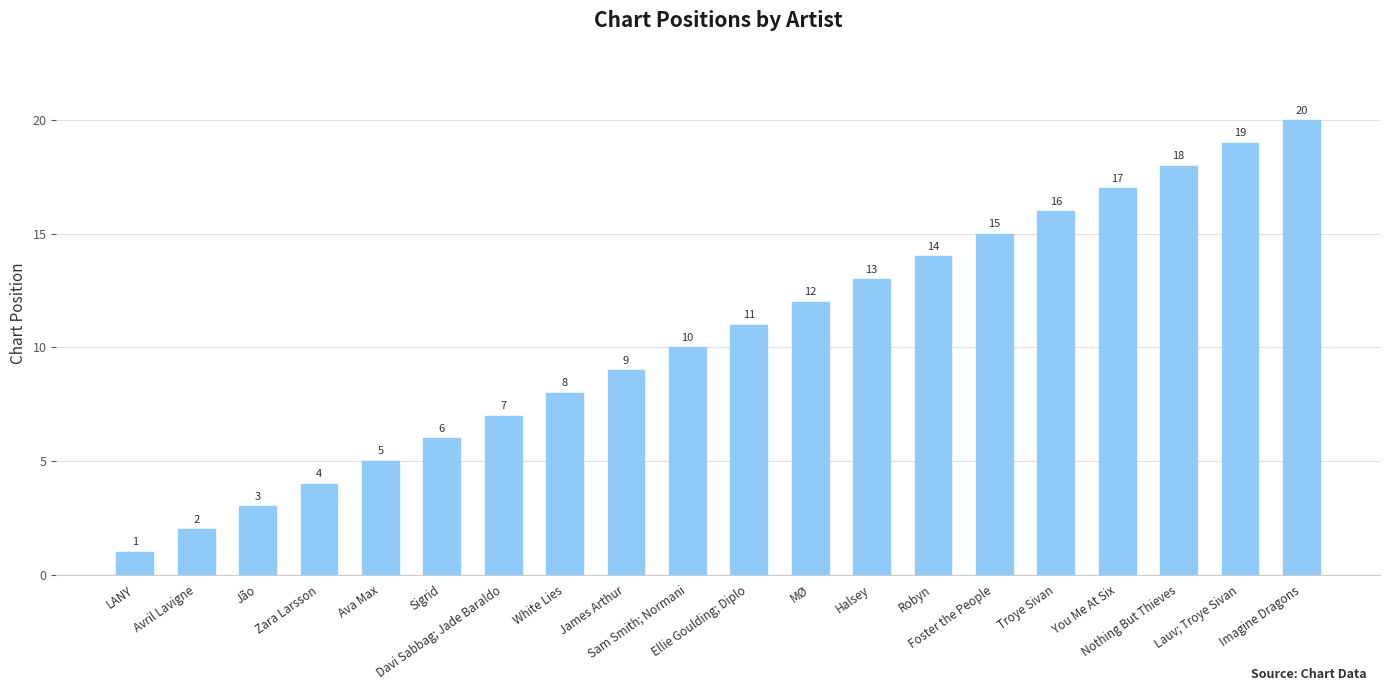

List the labels in order of value, largest first.

Imagine Dragons, Lauv; Troye Sivan, Nothing But Thieves, You Me At Six, Troye Sivan, Foster the People, Robyn, Halsey, MØ, Ellie Goulding; Diplo, Sam Smith; Normani, James Arthur, White Lies, Davi Sabbag; Jade Baraldo, Sigrid, Ava Max, Zara Larsson, Jão, Avril Lavigne, LANY